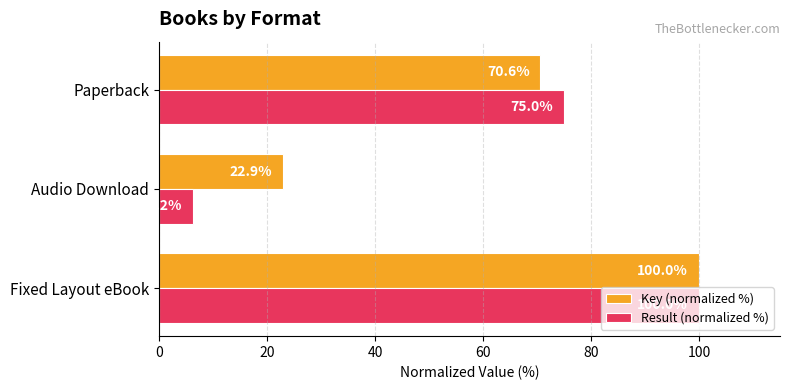

Which series changed the most between Fixed Layout eBook and Audio Download?

Result (normalized %)